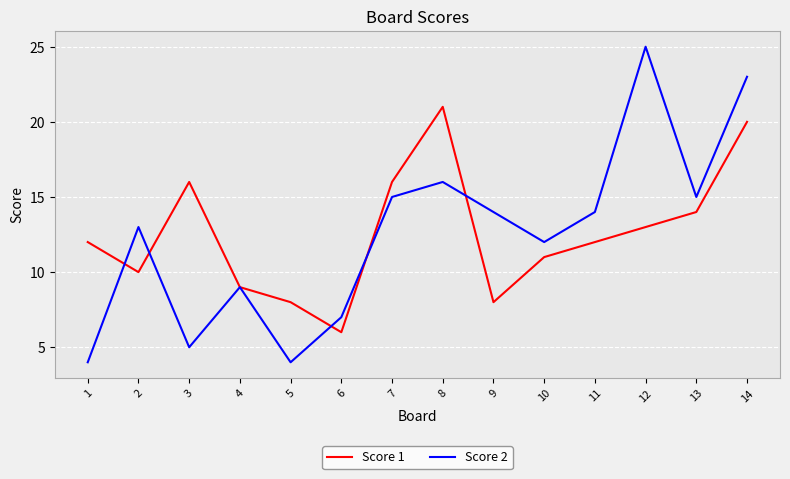

Which series has the largest range (max minus min)?

Score 2